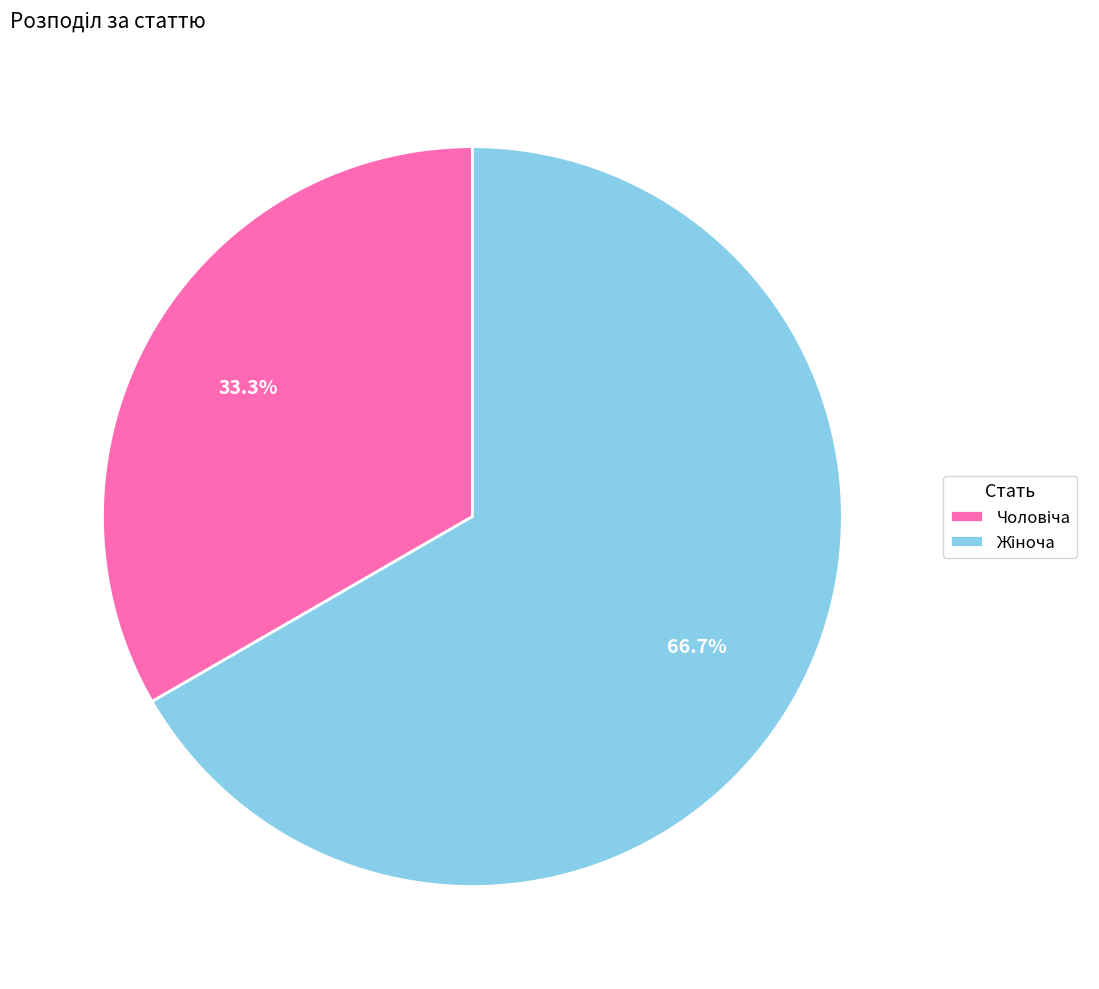

Is there any slice that represents more than half of the pie?

Yes